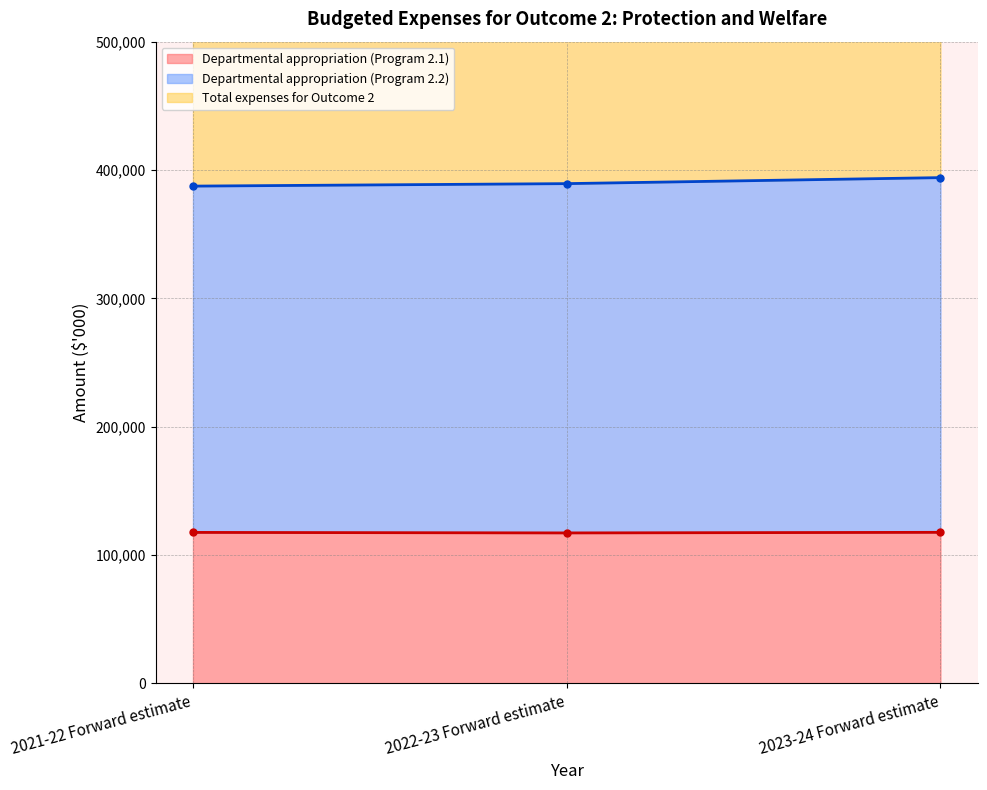

What position from the right is 2021-22 Forward estimate?

3